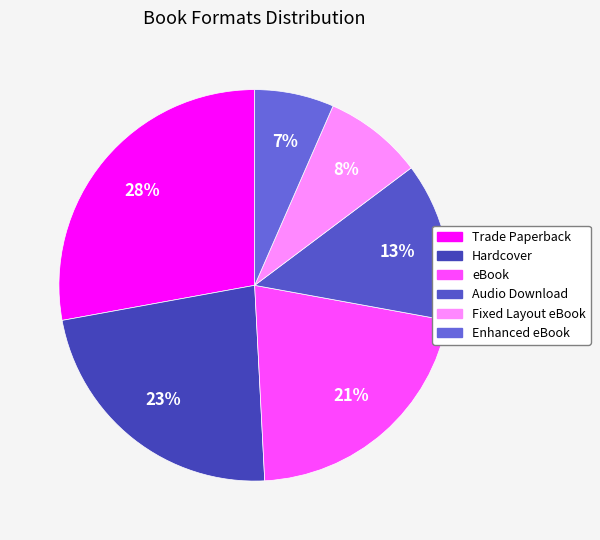

What is the ratio of the value at Audio Download to the value at Trade Paperback?

0.5